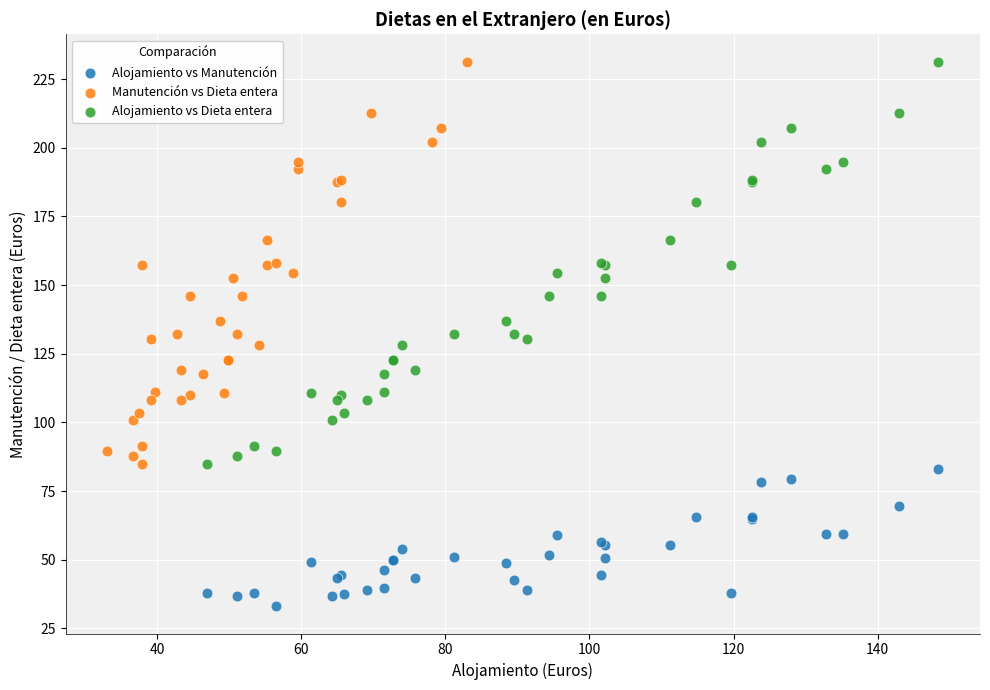

Which series reaches the minimum Y coordinate?

Alojamiento vs Manutención